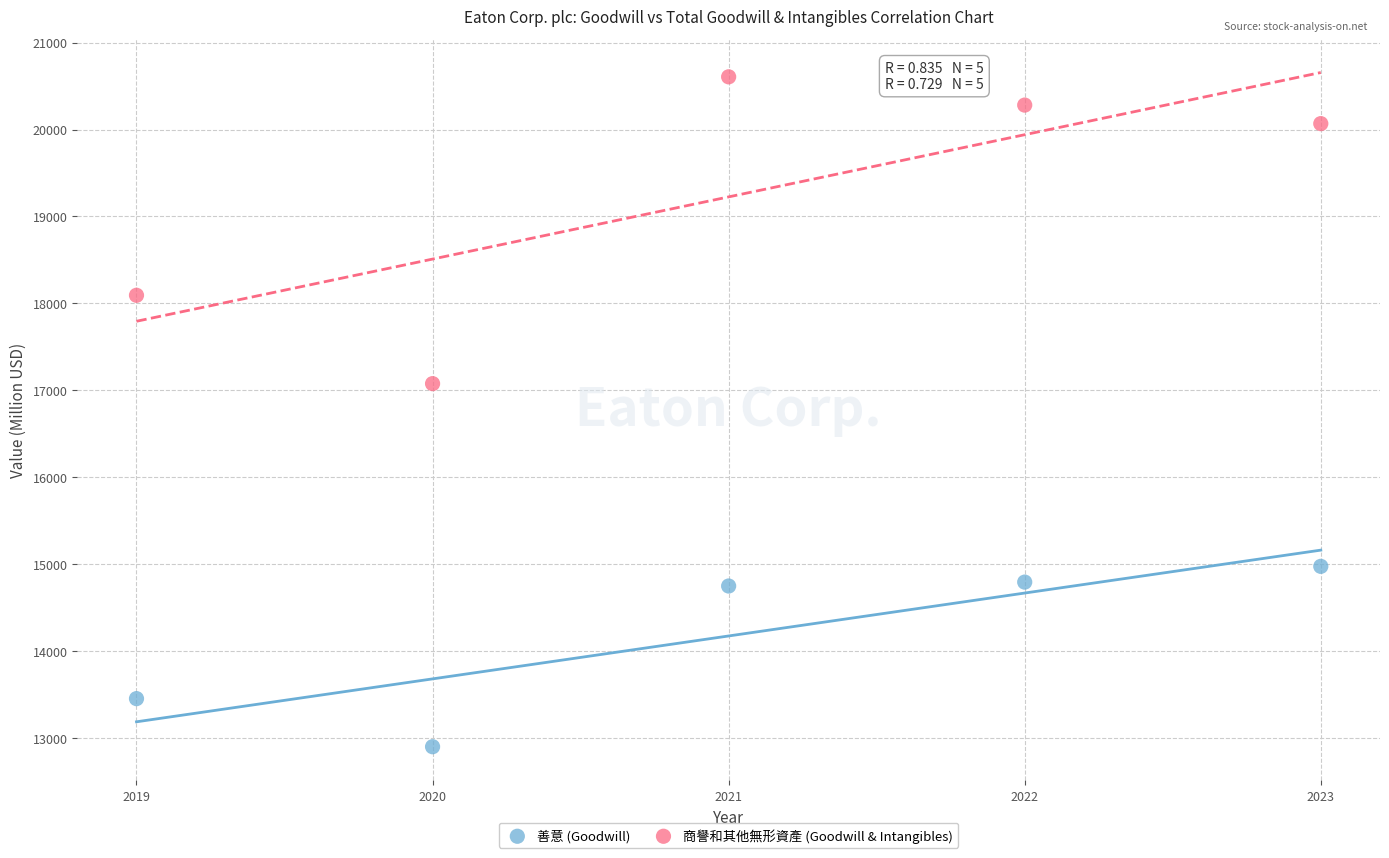

In the 善意 (Goodwill) series, what Y value is closest to 13940?

13456